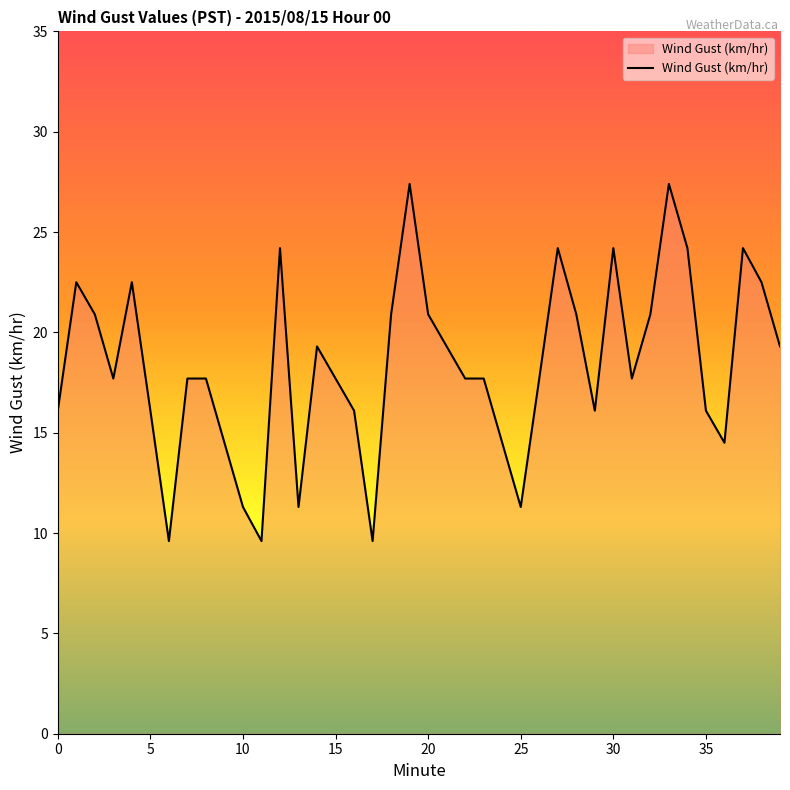

What is the greatest value displayed?

27.4